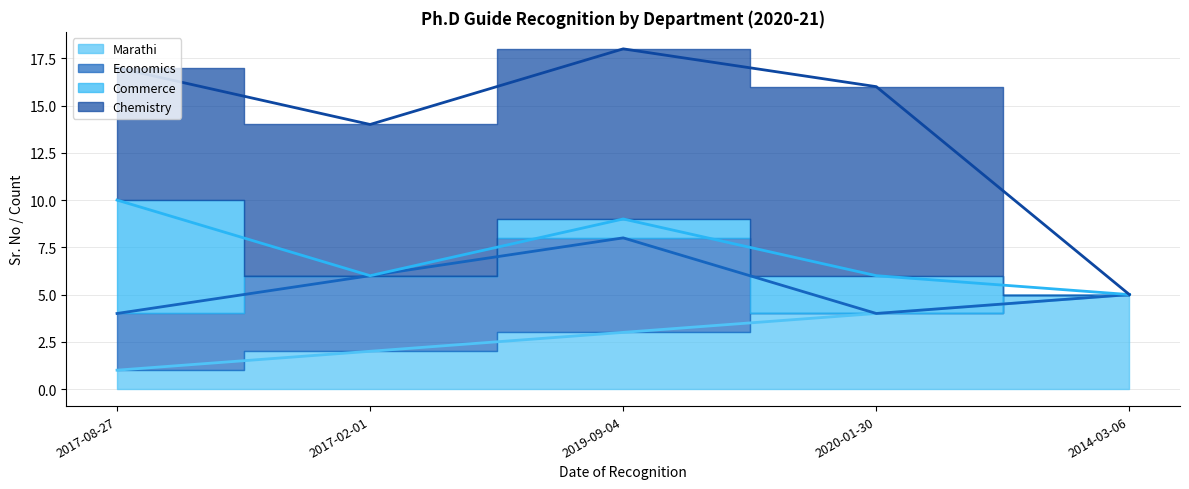

At which category is the sum across all series the highest?

2019-09-04